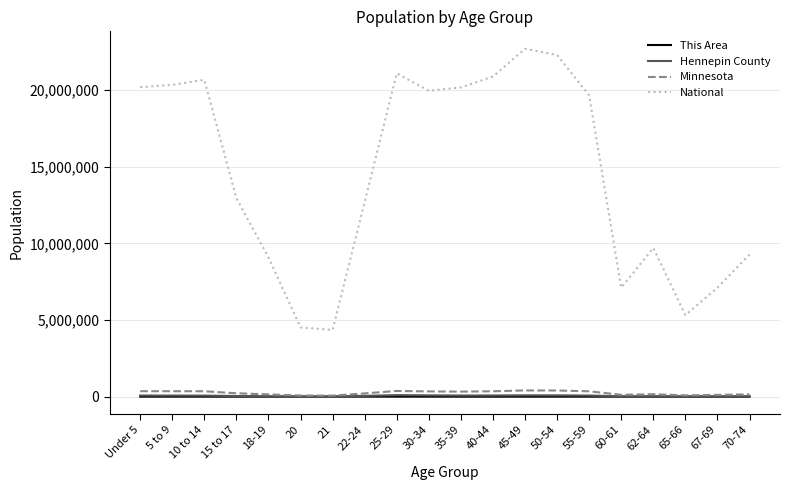

What is the smallest value displayed?

36